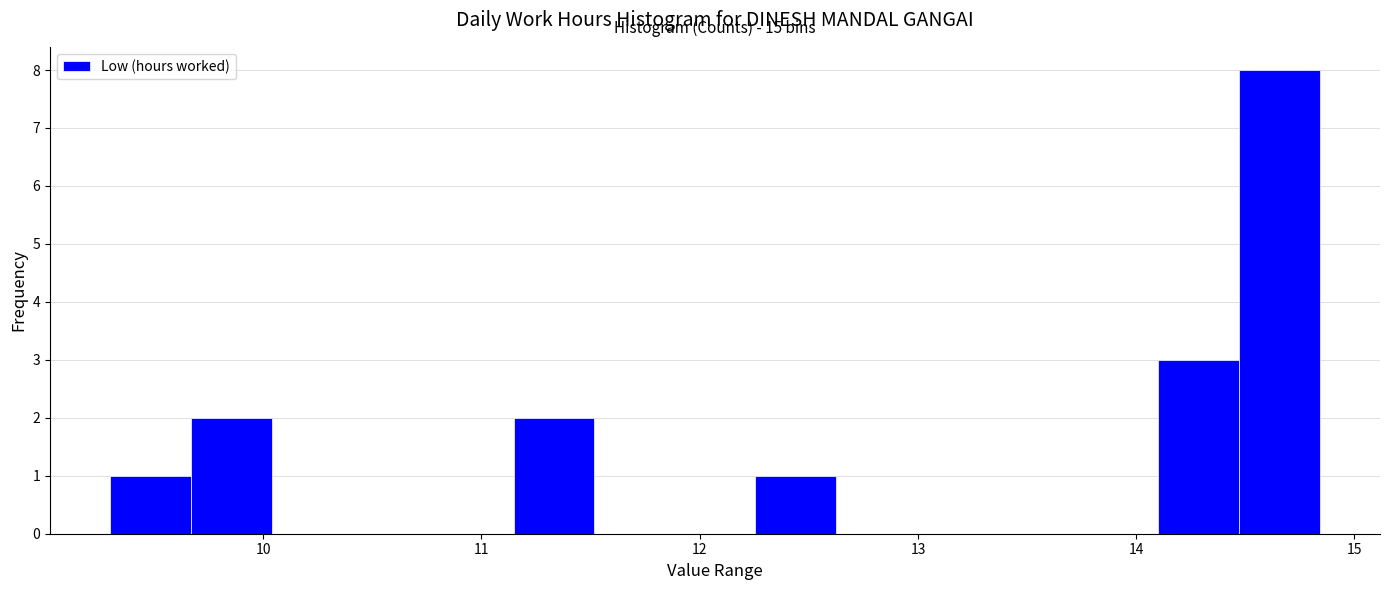

Around what value on the x-axis is the tallest bar? Give the approximate position of its centre, as read against the axis.

14.7